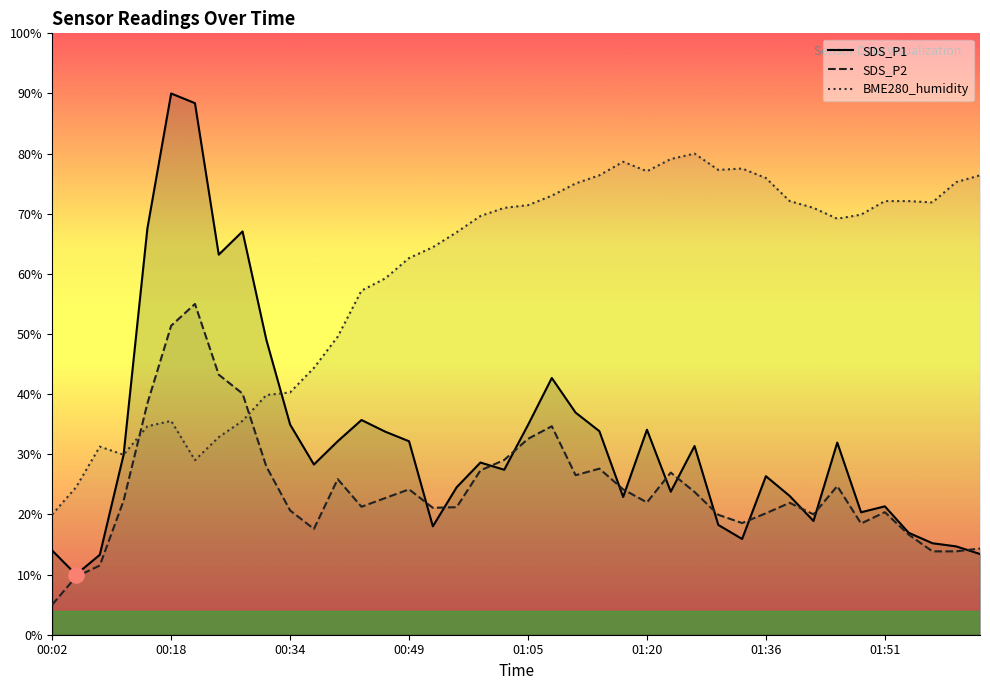

At how many categories does at least one series exceed 20?

39